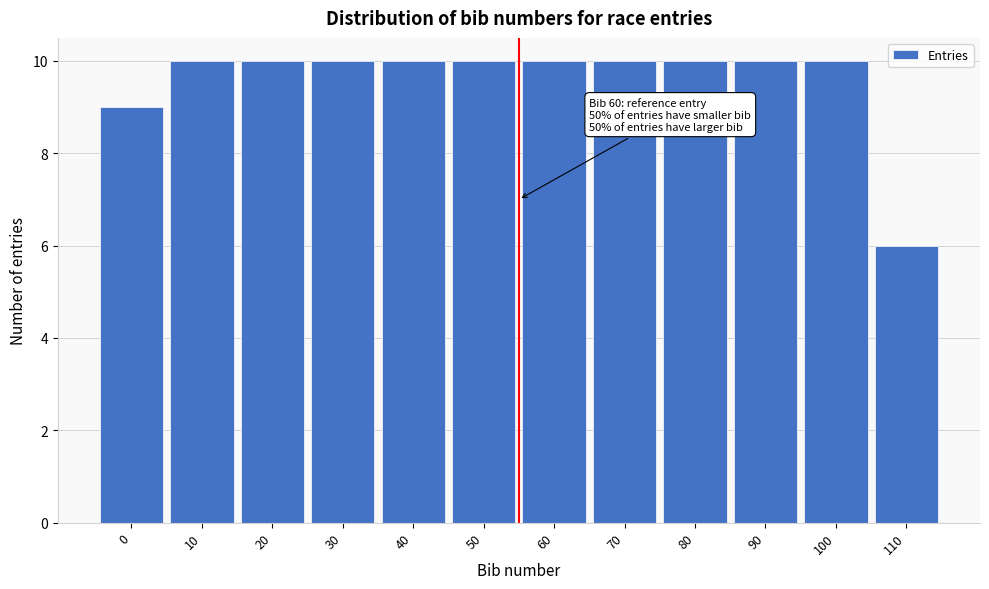

Reading left to right, transcribe all the data shown in this chart.

0=9	10=10	20=10	30=10	40=10	50=10	60=10	70=10	80=10	90=10	100=10	110=6